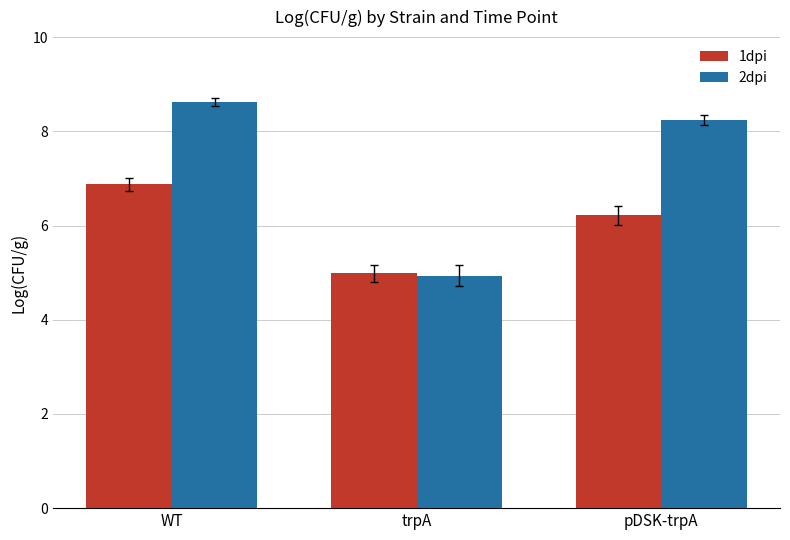

What is the difference between the maximum and minimum values in the 2dpi series?

3.7